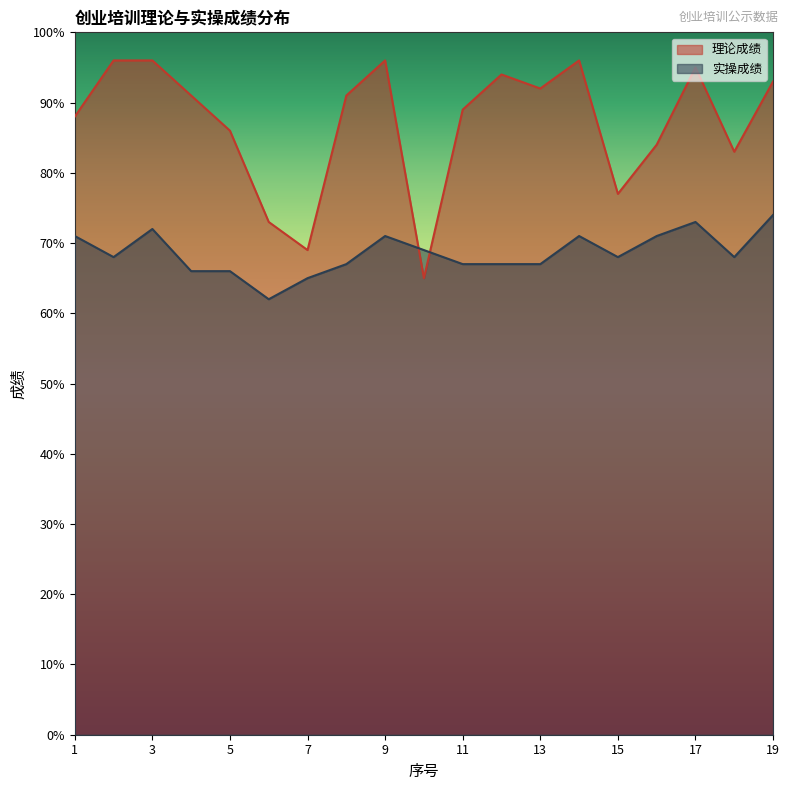

Does the chart display data point markers on the line(s)?

No